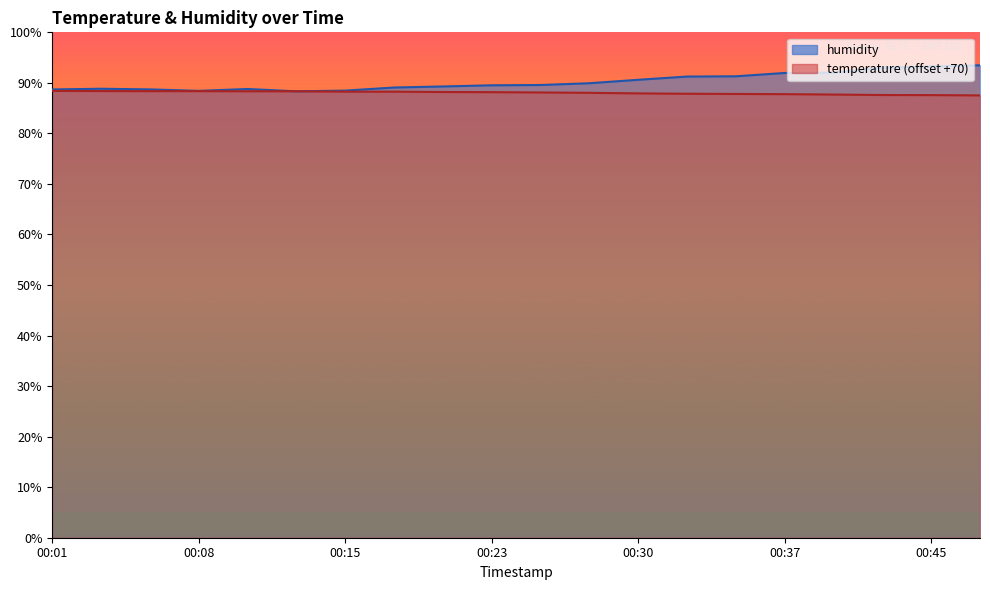

What is the spread (max minus min) of values at 00:18?

0.8